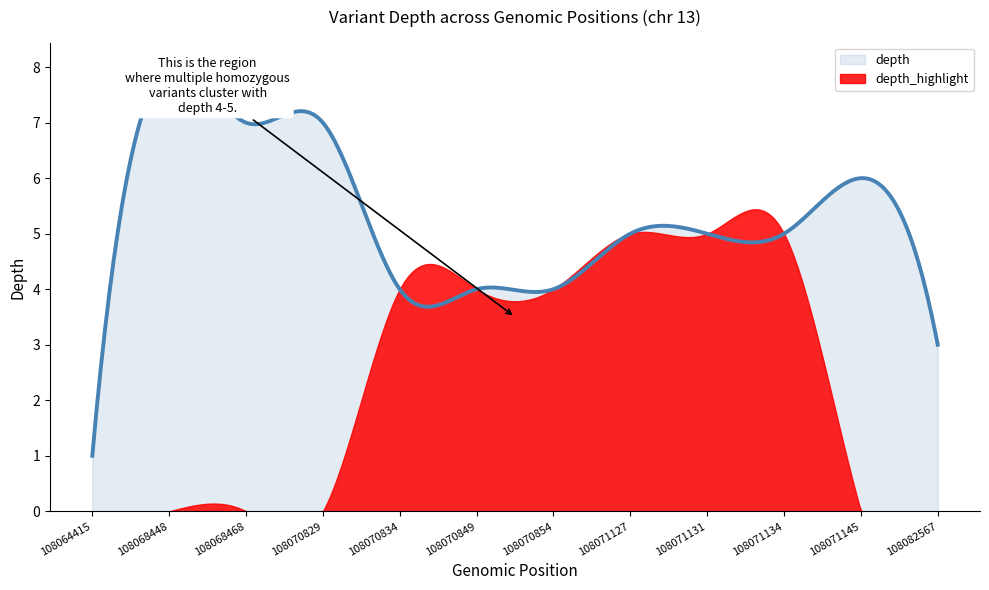

What is the difference between the depth values at 108071145 and 108070834?

2